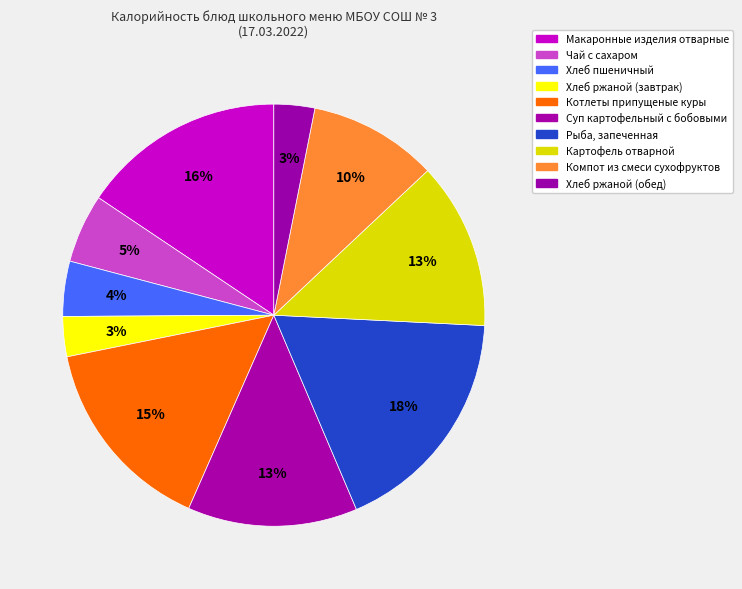

Between Хлеб ржаной (завтрак) and Хлеб ржаной (обед), which is larger?

Хлеб ржаной (обед)